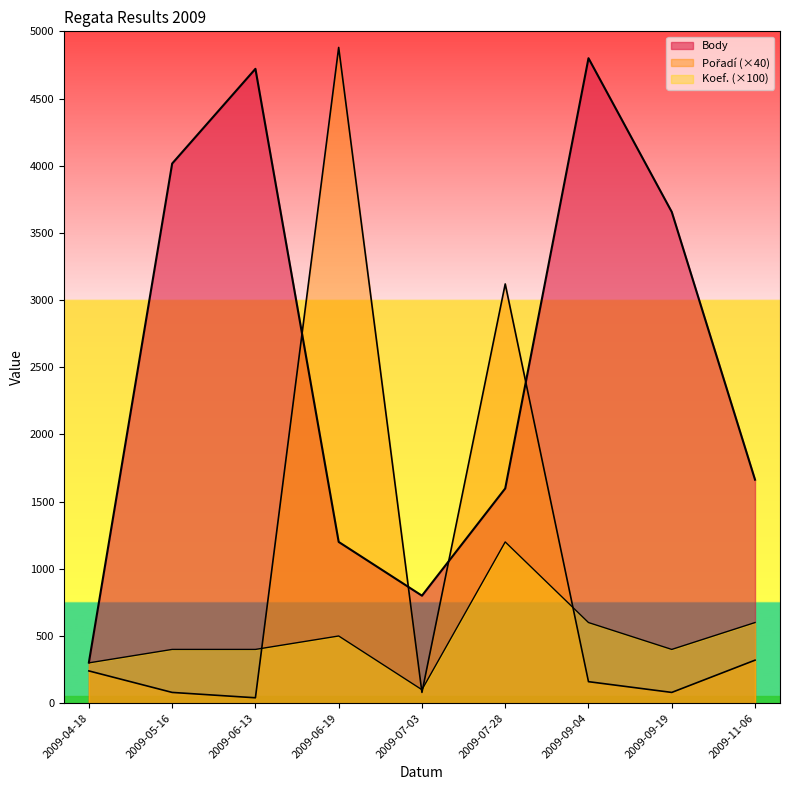

At which category does Pořadí reach its first local valley?

2009-06-13